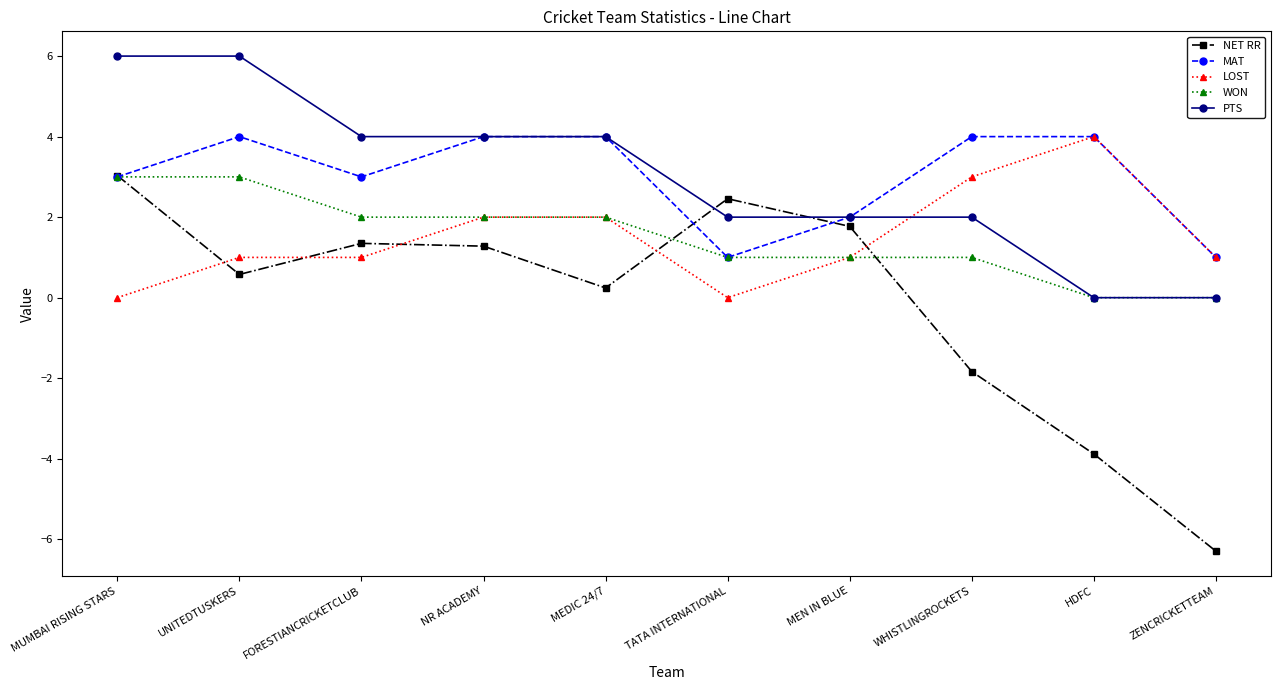

Is it true that LOST equals 0.0 at MUMBAI RISING STARS?

True